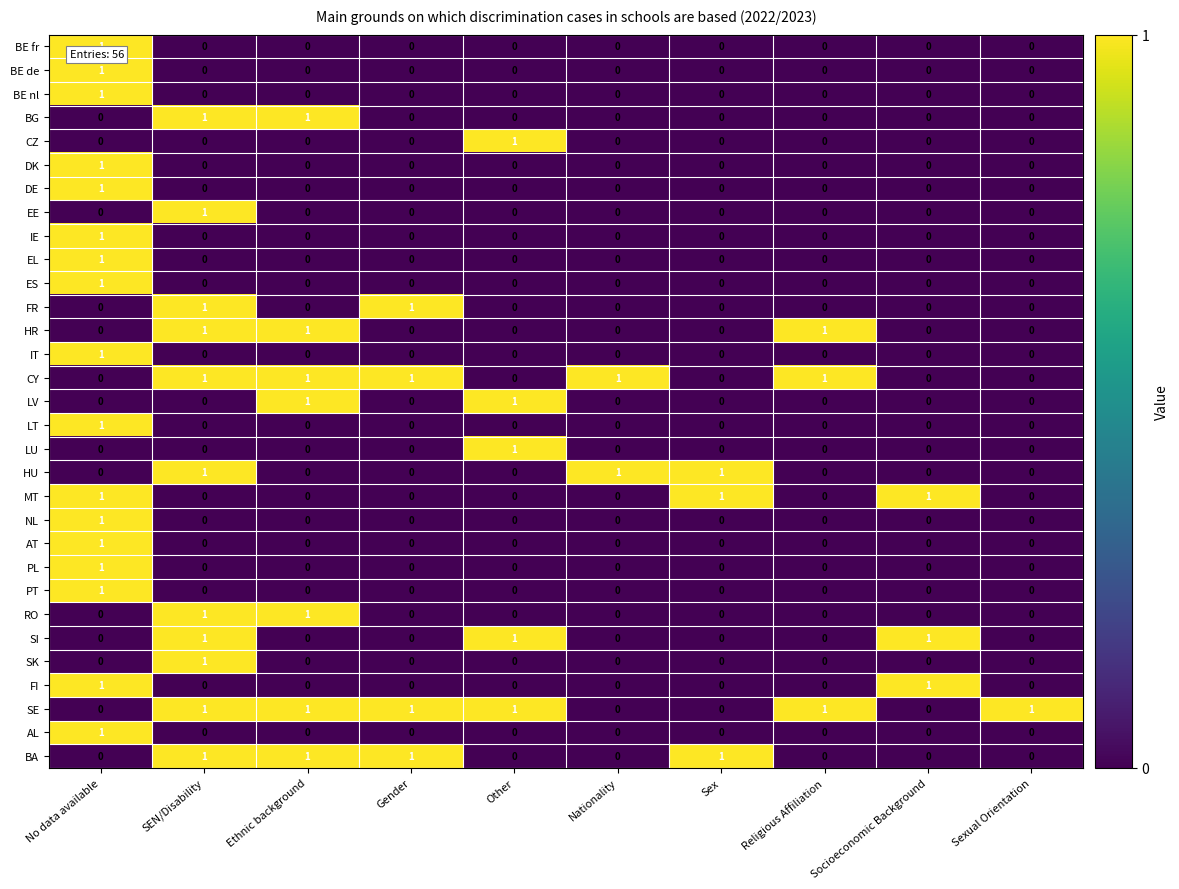

The value of LV at SEN/Disability is 0. True or false?

True